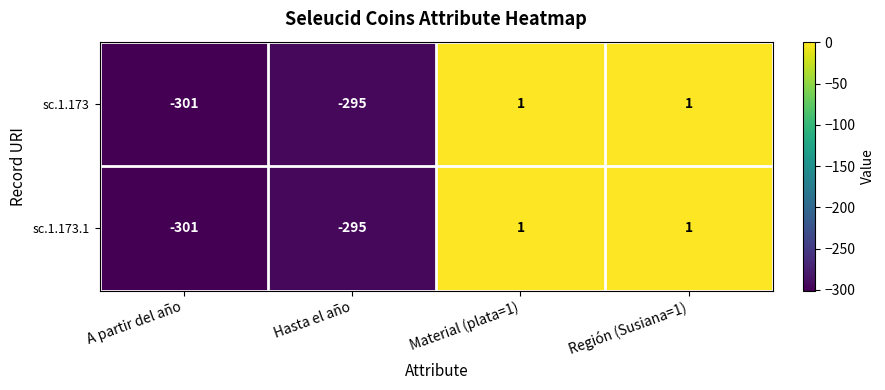

What is the total value across all series at Hasta el año?

-590